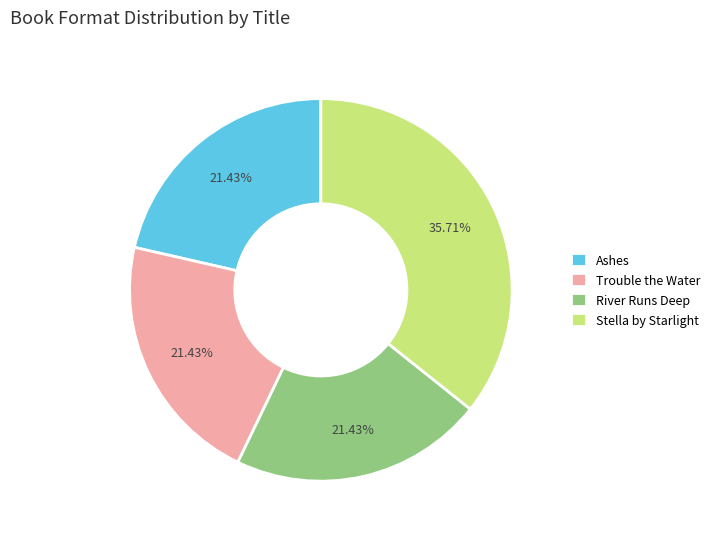

Do Ashes and River Runs Deep together represent more than half of the pie?

No